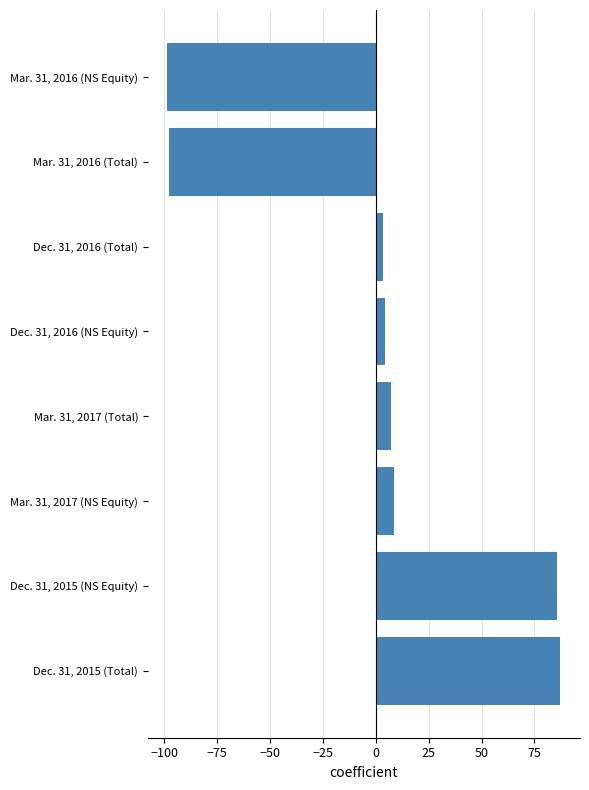

What is the minimum value shown in the chart?

-98.5